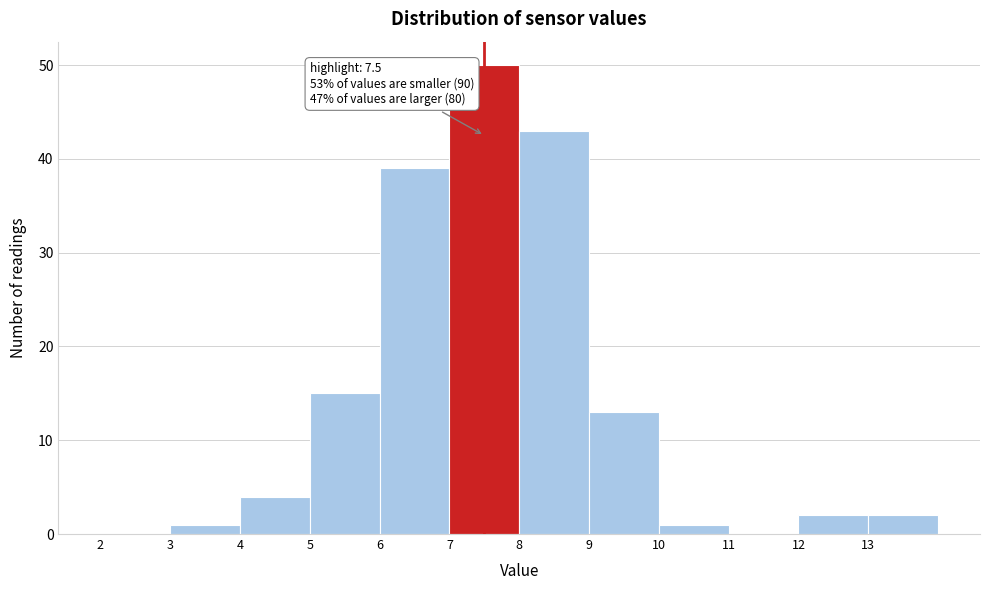

Which range on the x-axis has the tallest bar?

7 to 8